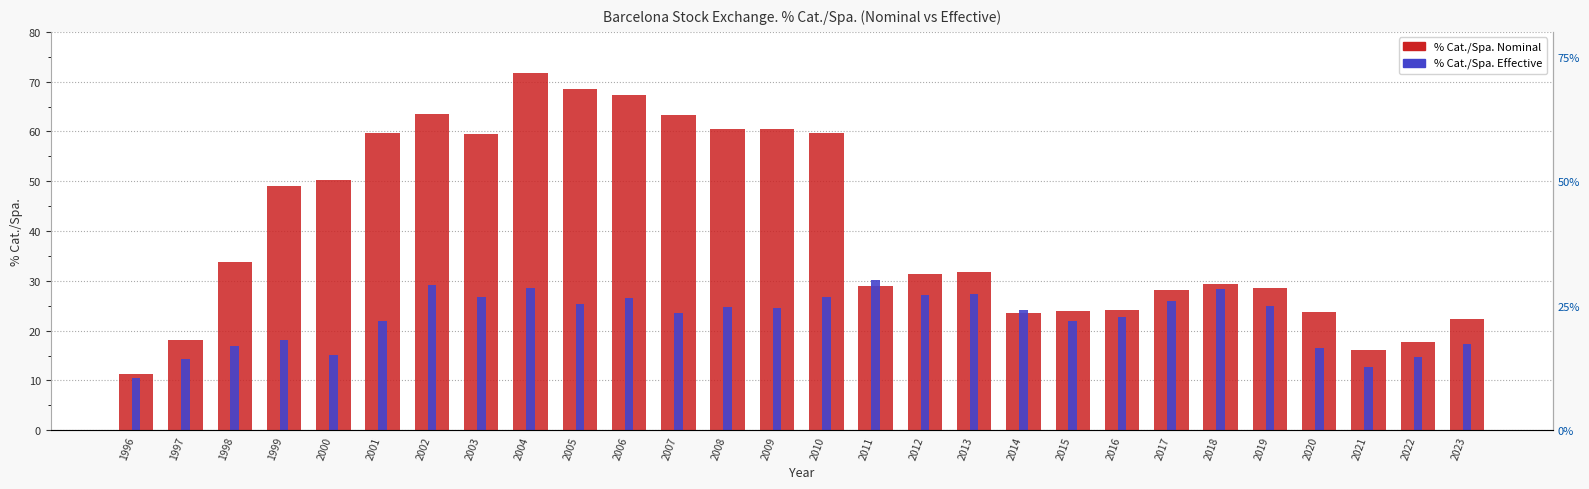

What is the difference between the maximum and minimum values in the % Cat./Spa. Effective series?

19.7